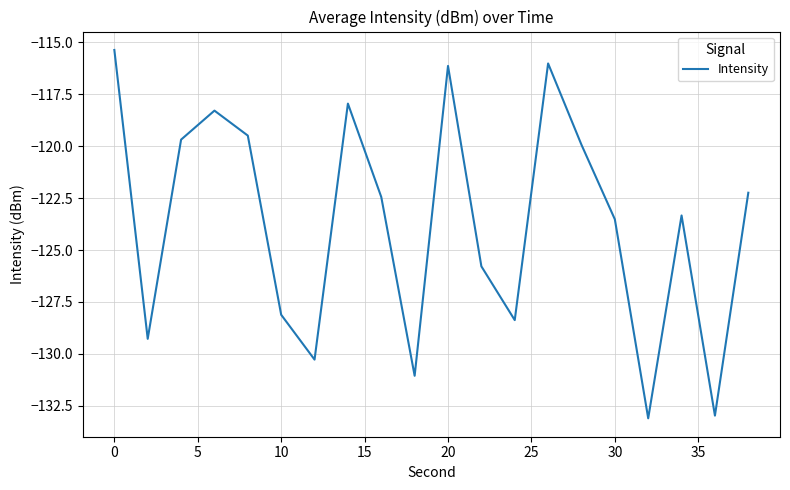

What is the minimum value shown in the chart?

-133.1